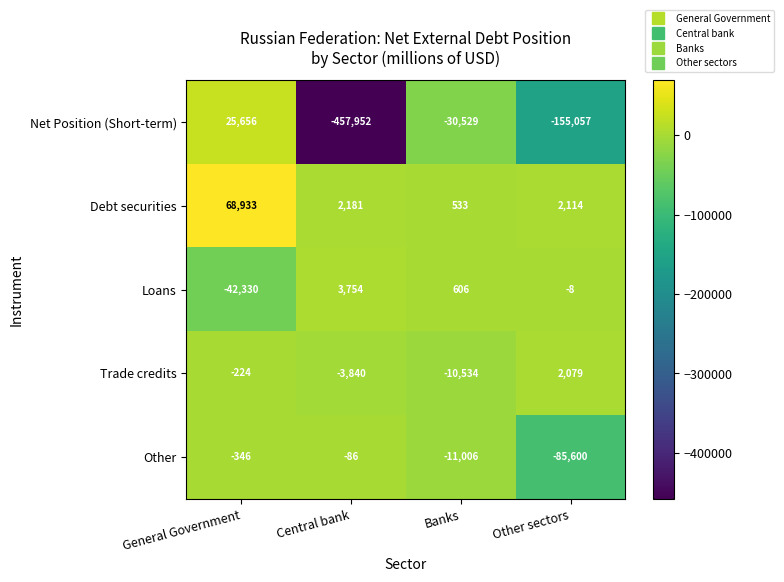

What is the minimum value shown in the chart?

-457952